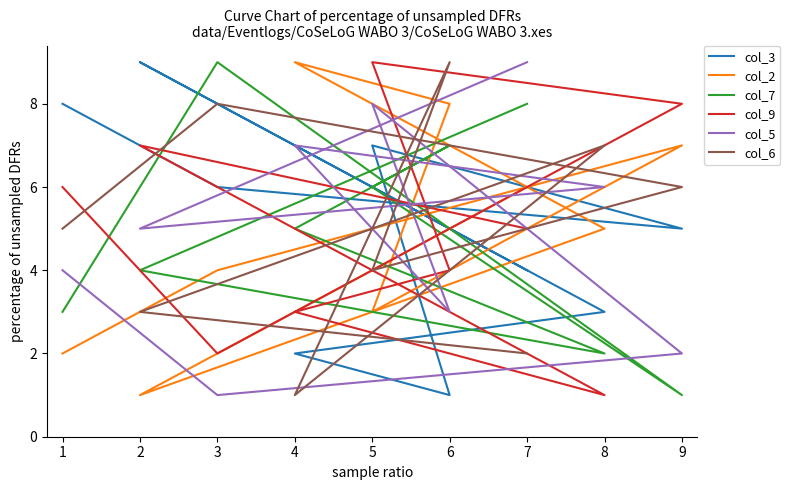

What is the sum of all col_3 values?

45